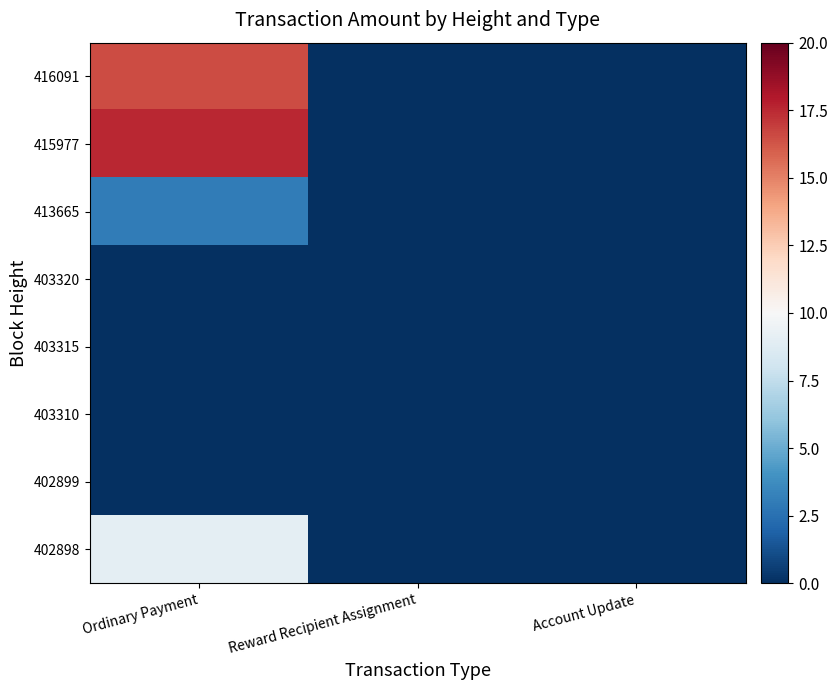

List the series in order of their peak value, lowest first.

403320, 403315, 403310, 402899, 413665, 402898, 416091, 415977